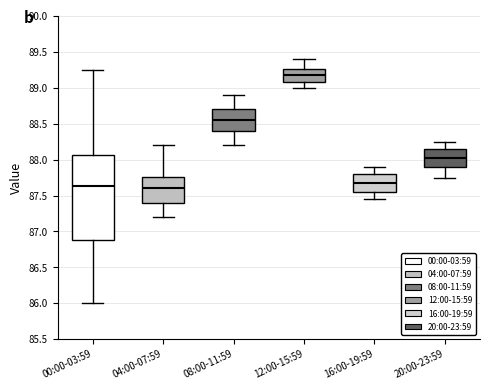

Which box is the tallest, from its lower edge to its upper edge?

00:00-03:59